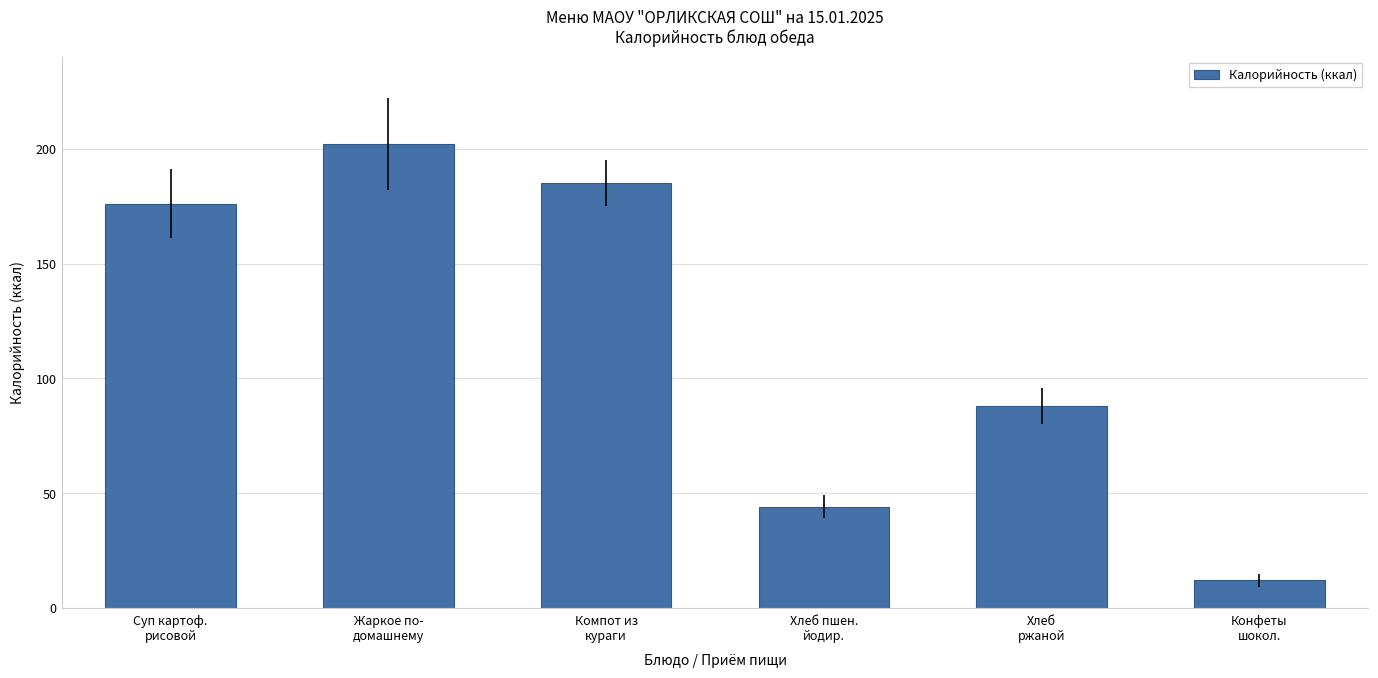

What value does the data have at Компот из
кураги?

185